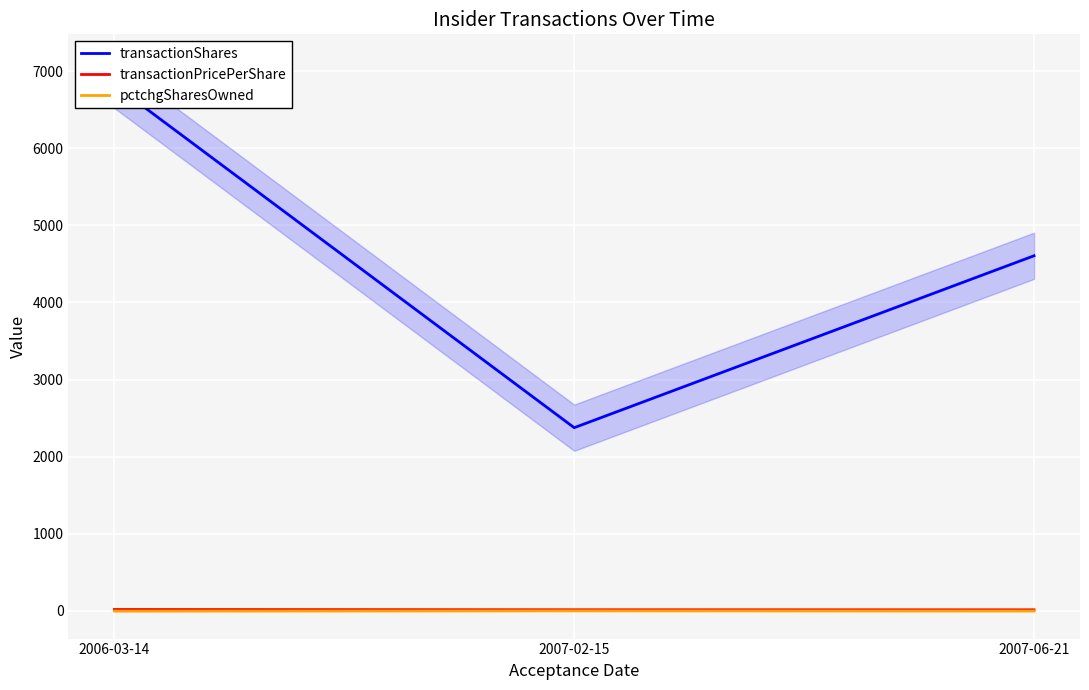

At how many categories does at least one series exceed 4100?

2